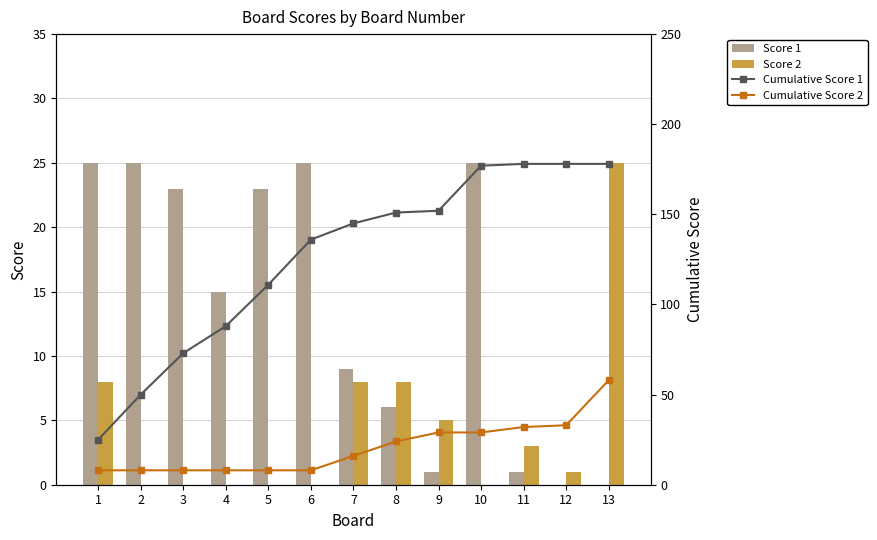

At which label is Score 1 closest to 12?

4